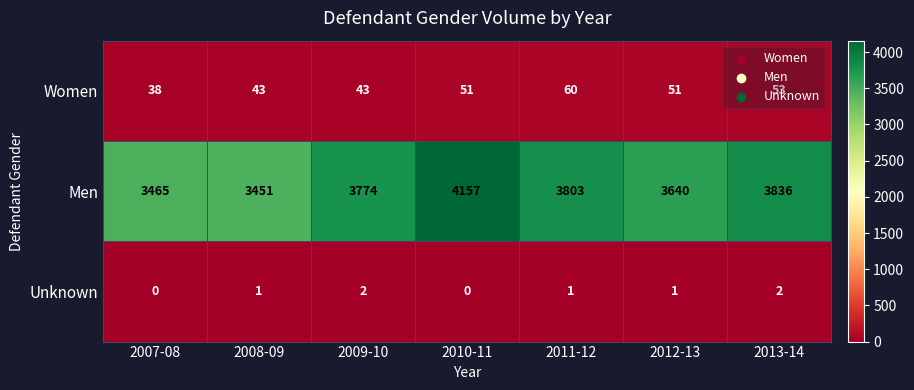

At 2008-09, list the series in order from smallest to largest.

Unknown, Women, Men